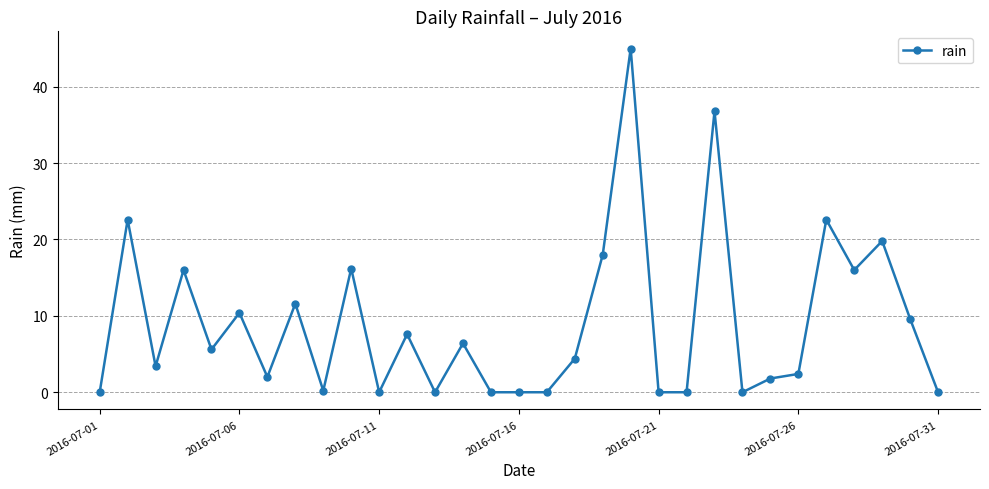

What is the average value?

9.0